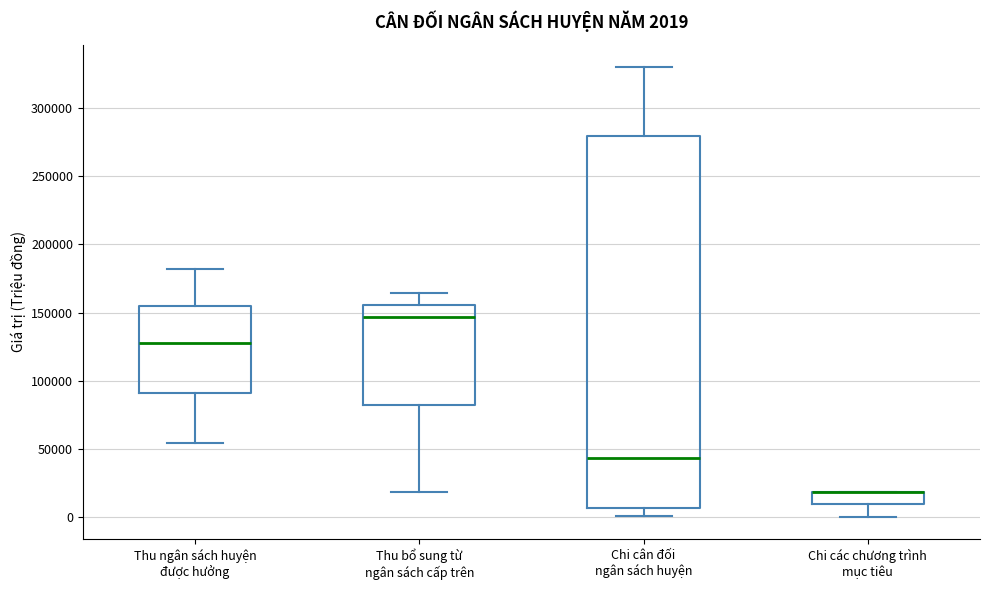

Which box is the tallest, from its lower edge to its upper edge?

Chi cân đối ngân sách huyện